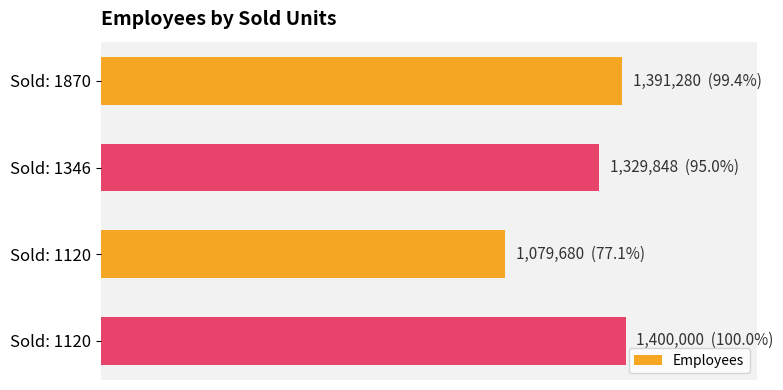

What is the average value?

1300202